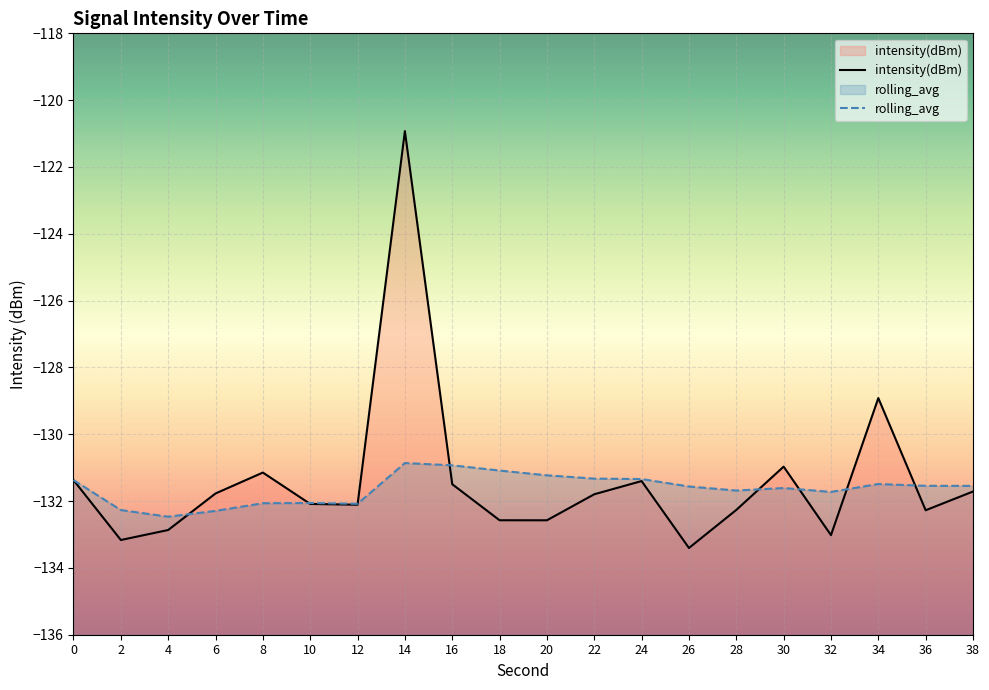

Reading left to right, list all the values displayed in this chart.

intensity(dBm): -131.4	-133.2	-132.9	-131.8	-131.1	-132.1	-132.1	-120.9	-131.5	-132.6	-132.6	-131.8	-131.4	-133.4	-132.3	-131.0	-133.0	-128.9	-132.3	-131.7
rolling_avg: -131.4	-132.3	-132.5	-132.3	-132.1	-132.1	-132.1	-130.9	-130.9	-131.1	-131.2	-131.3	-131.3	-131.6	-131.7	-131.6	-131.7	-131.5	-131.5	-131.5